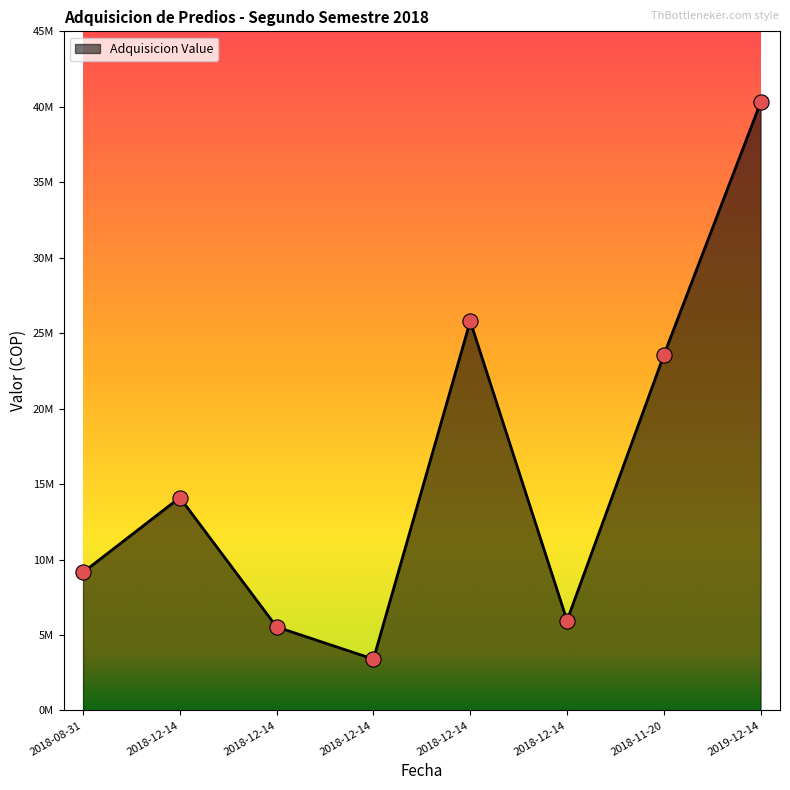

Does the chart have visible grid lines?

No